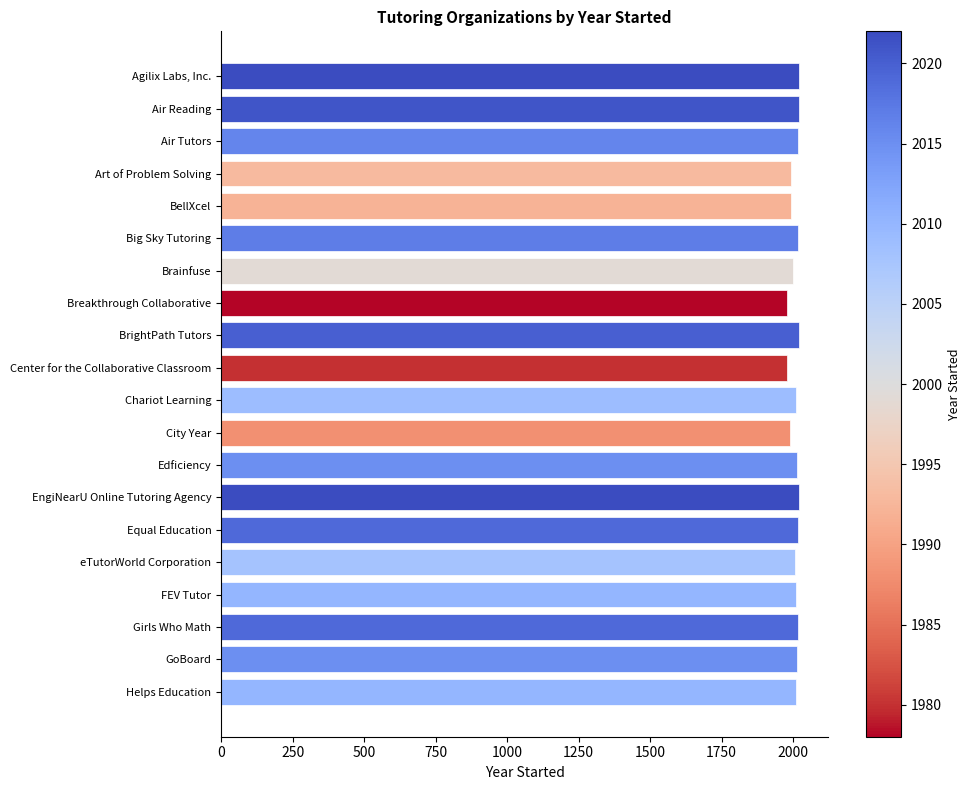

What is the smallest value displayed?

1978